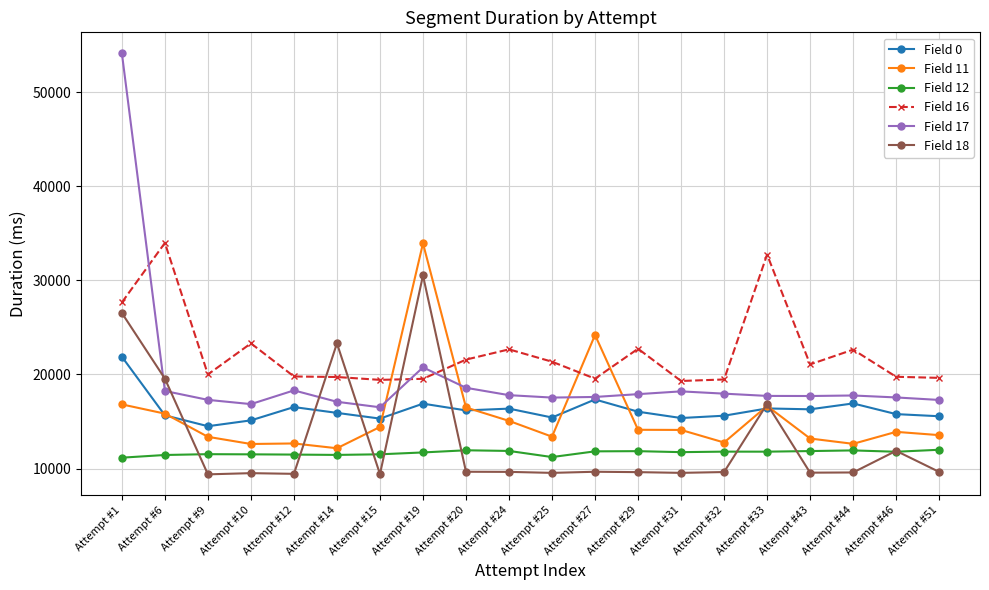

Which series has the widest spread of values?

Field 17